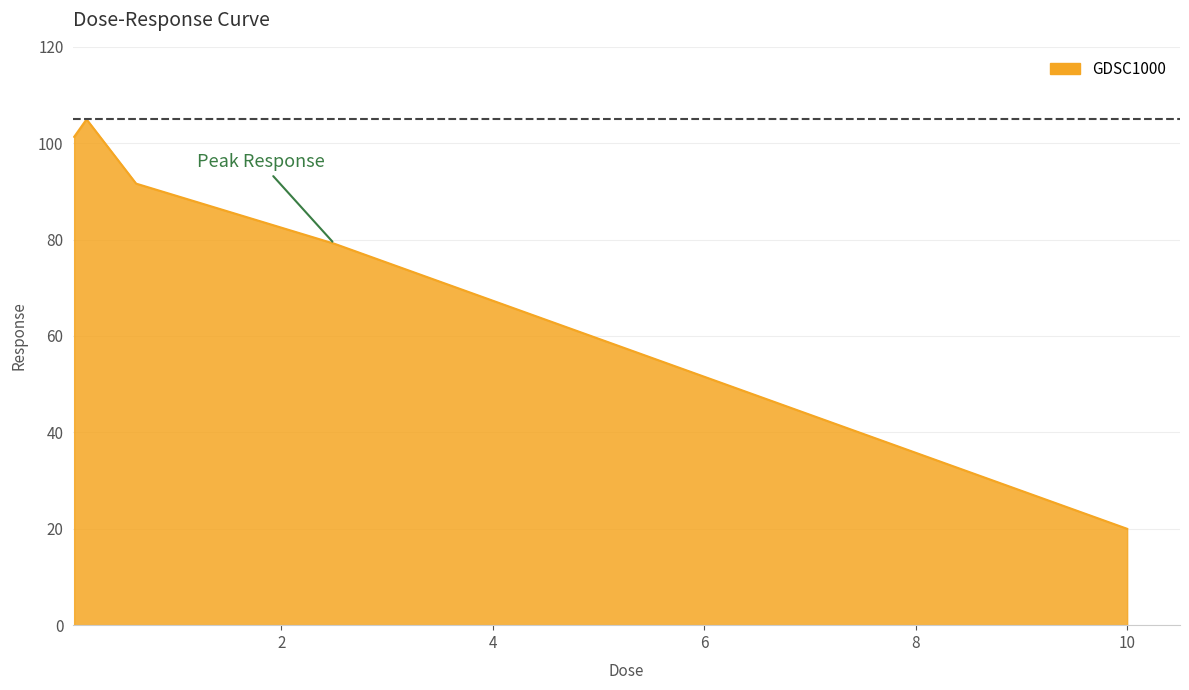

True or false: the data has more than 1 interior local peaks.

False